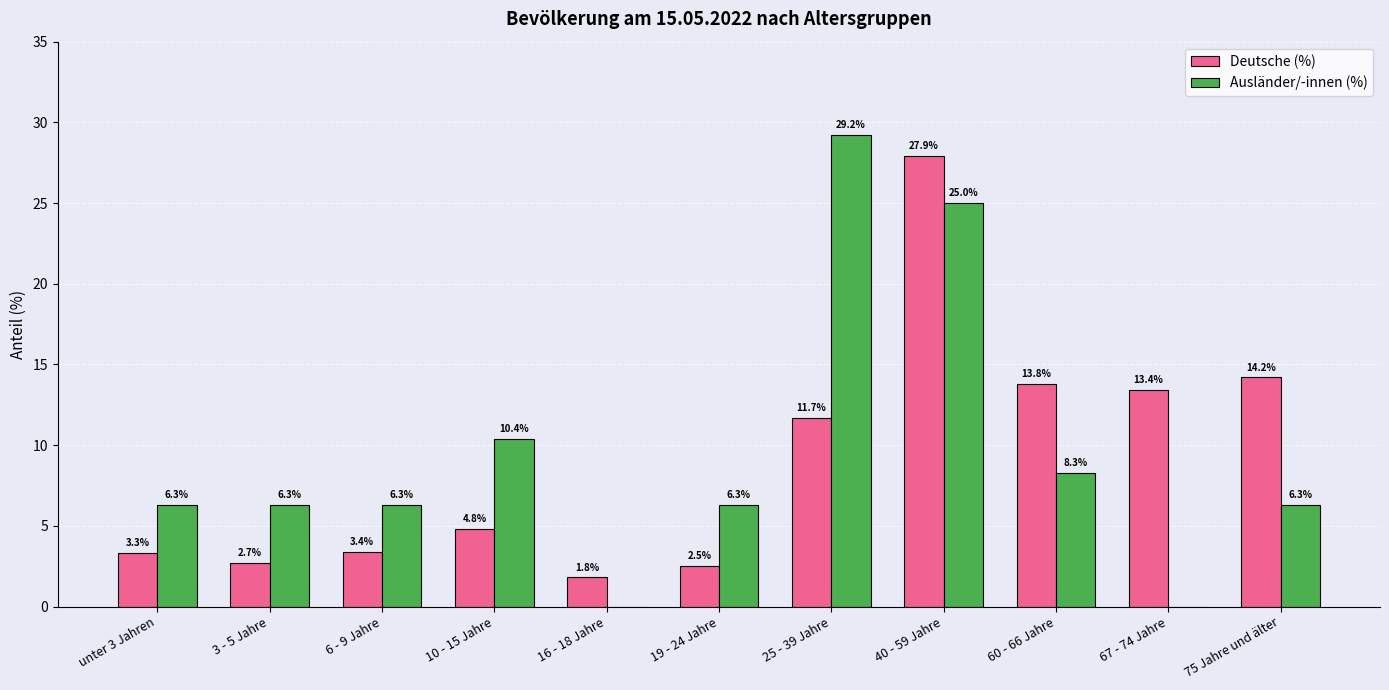

What is the total value across all series at 19 - 24 Jahre?

8.8